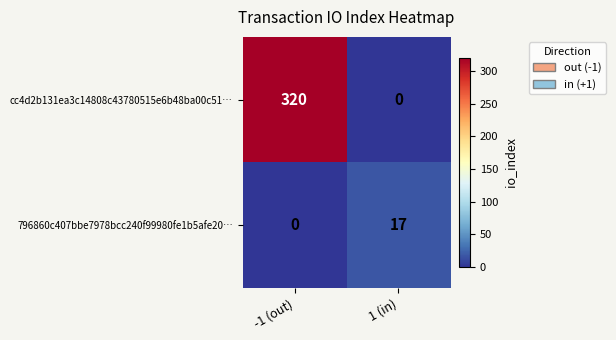

Which series has the largest total across all categories?

cc4d2b131ea3c14808c43780515e6b48ba00c51…